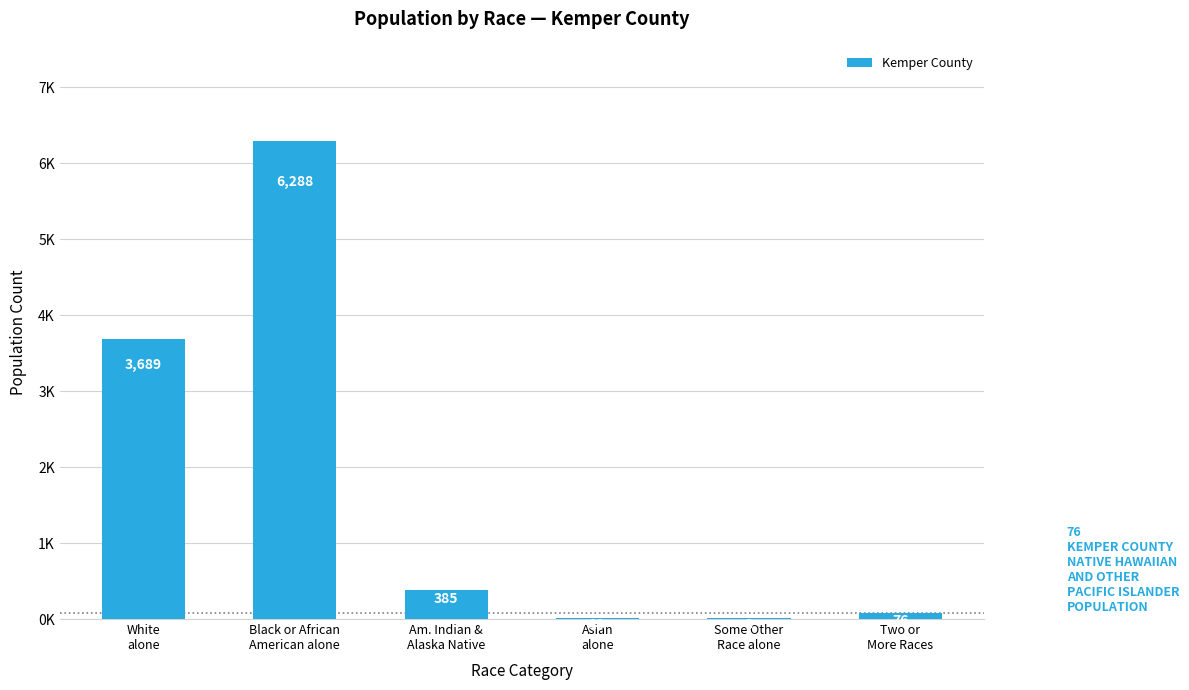

What is the change in value from Black or African
American alone to Am. Indian &
Alaska Native?

-5903